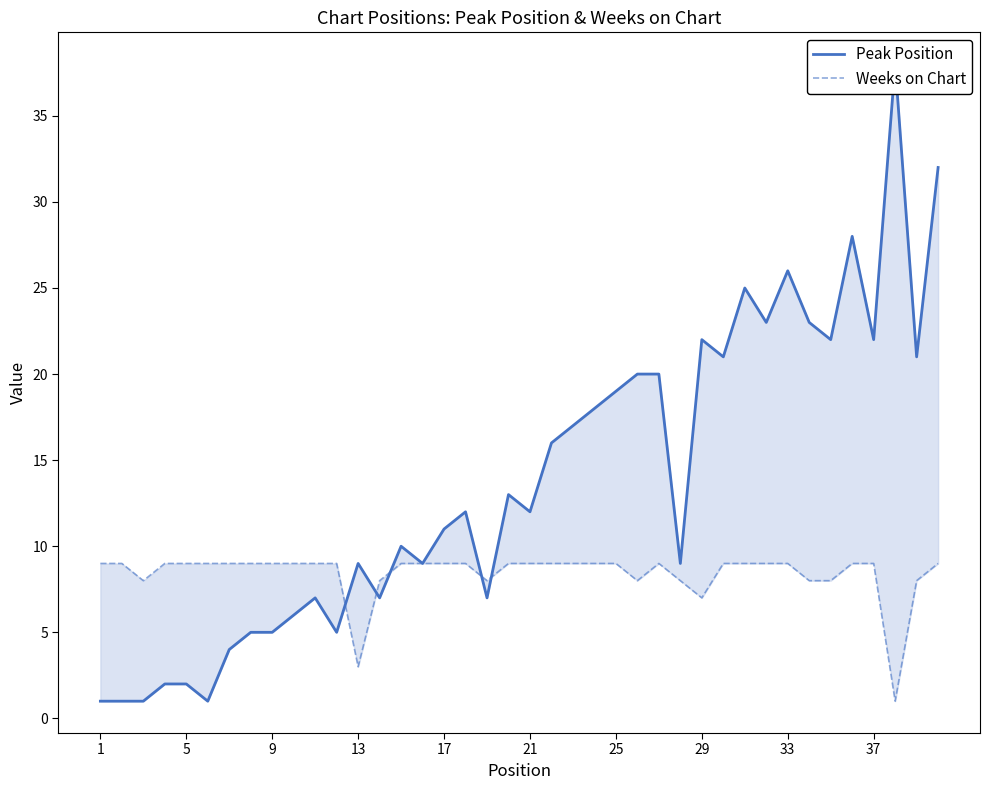

Which series has the largest range (max minus min)?

Peak Position